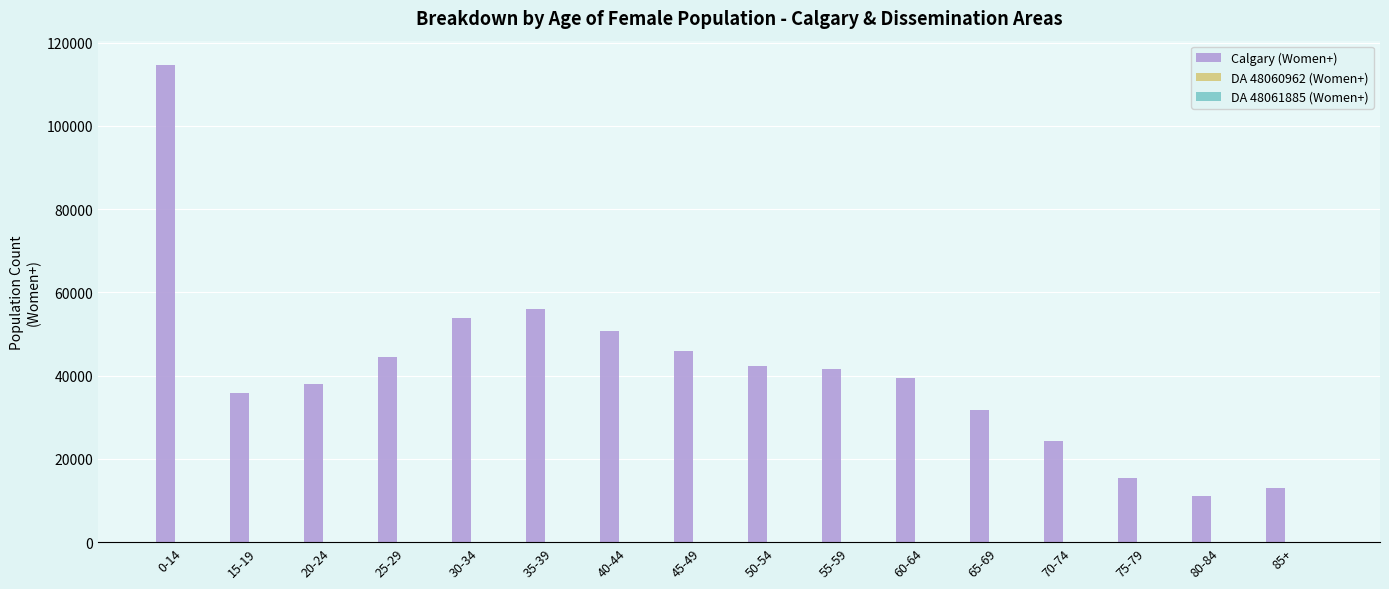

What is the greatest value displayed?

114710